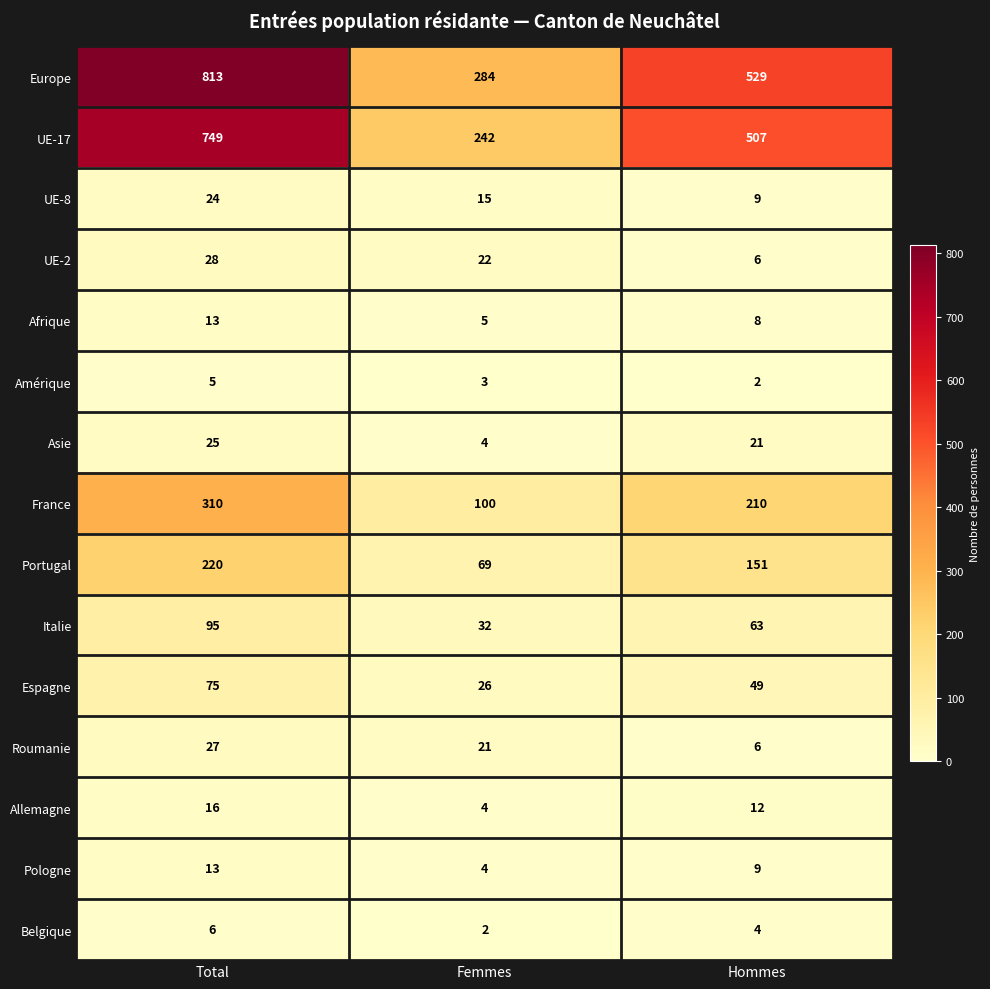

Read the UE-2 value at Hommes, to the nearest 10.

10